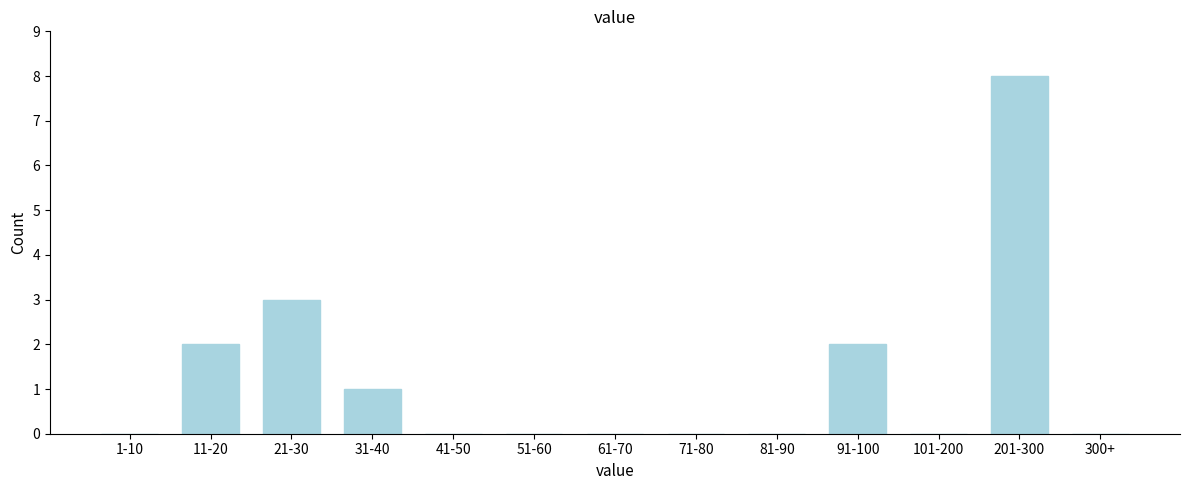

Reading right to left, transcribe all the data shown in this chart.

300+=0	201-300=8	101-200=0	91-100=2	81-90=0	71-80=0	61-70=0	51-60=0	41-50=0	31-40=1	21-30=3	11-20=2	1-10=0